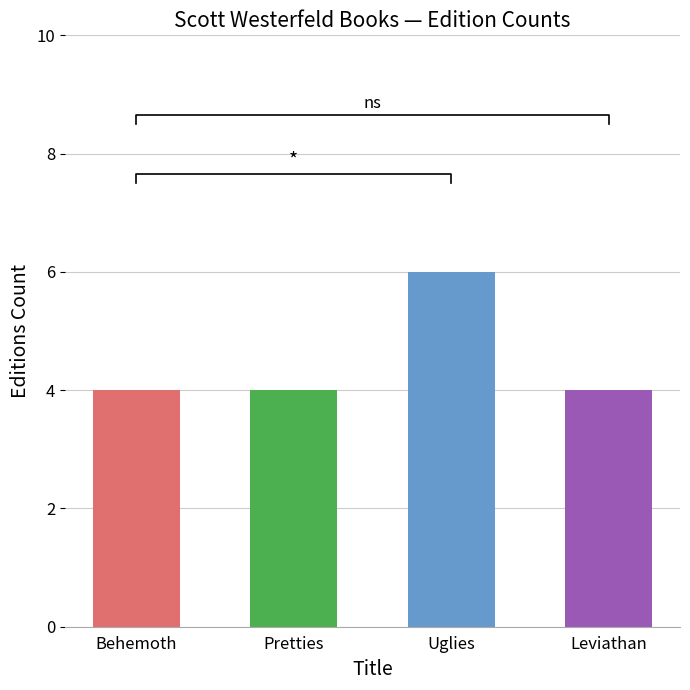

What is the value of the 1st bar from the left?

4